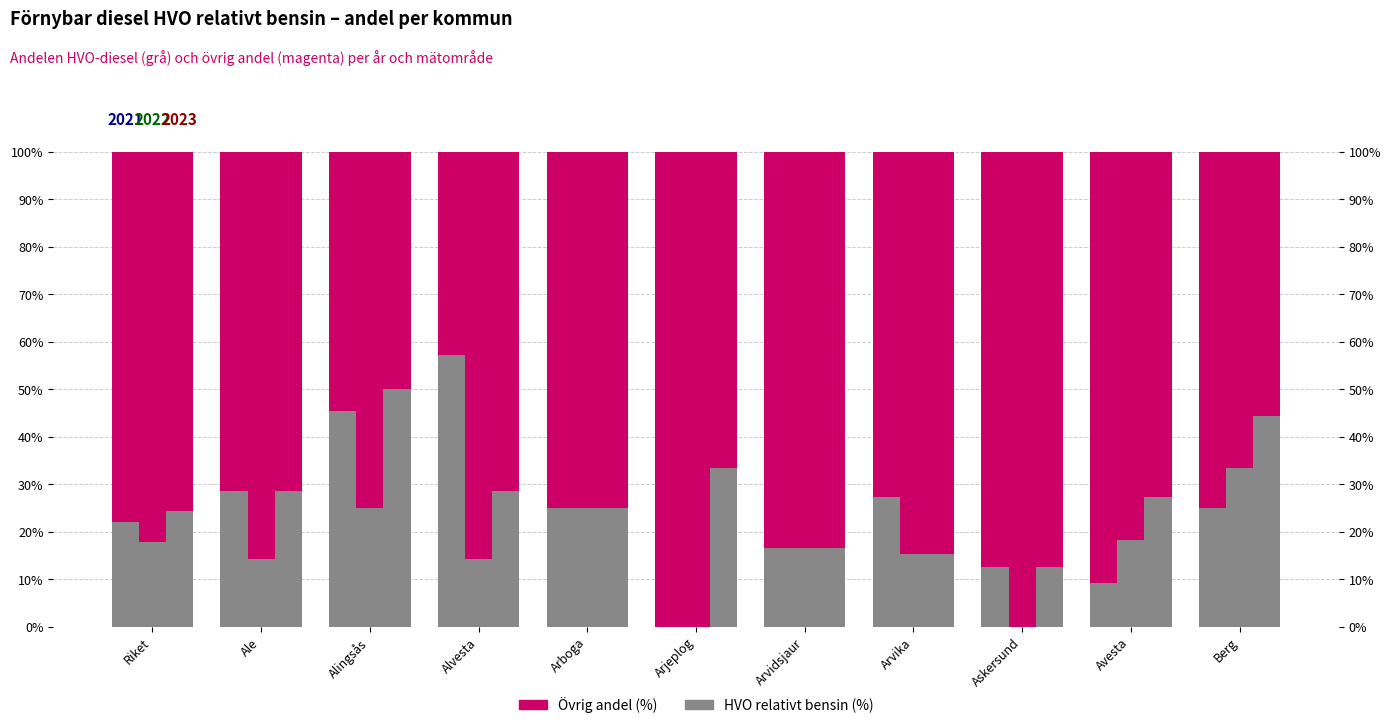

What is the difference between the 2022 values at Arvidsjaur and Alvesta?

2.4